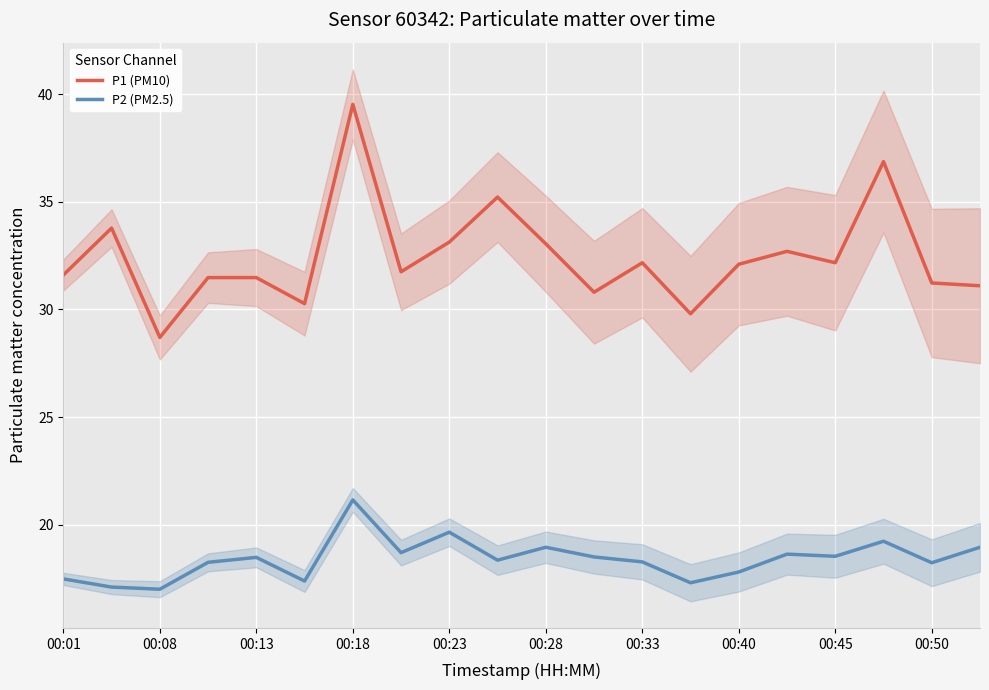

The value of P1 (PM10) at 00:40 is 7.3. True or false?

False